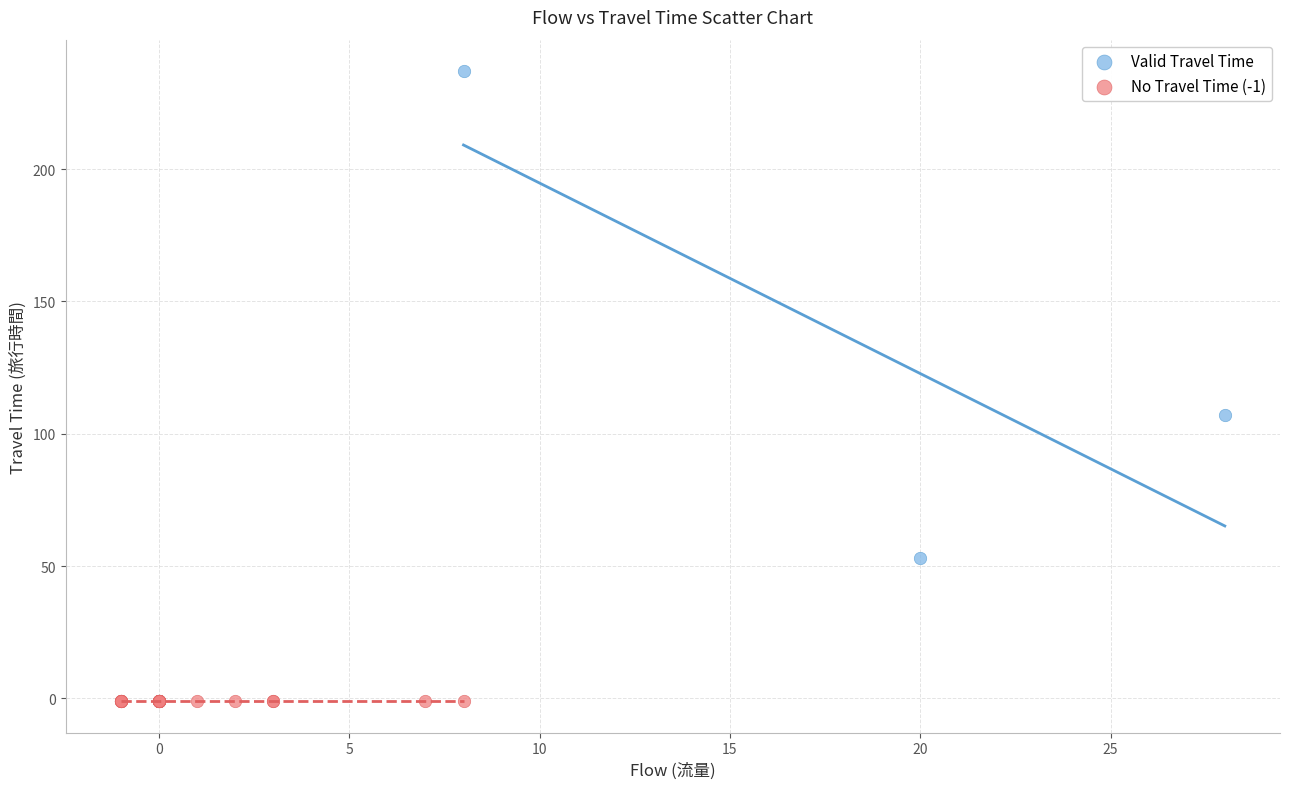

Which series contains the lowest Y value?

No Travel Time (-1)